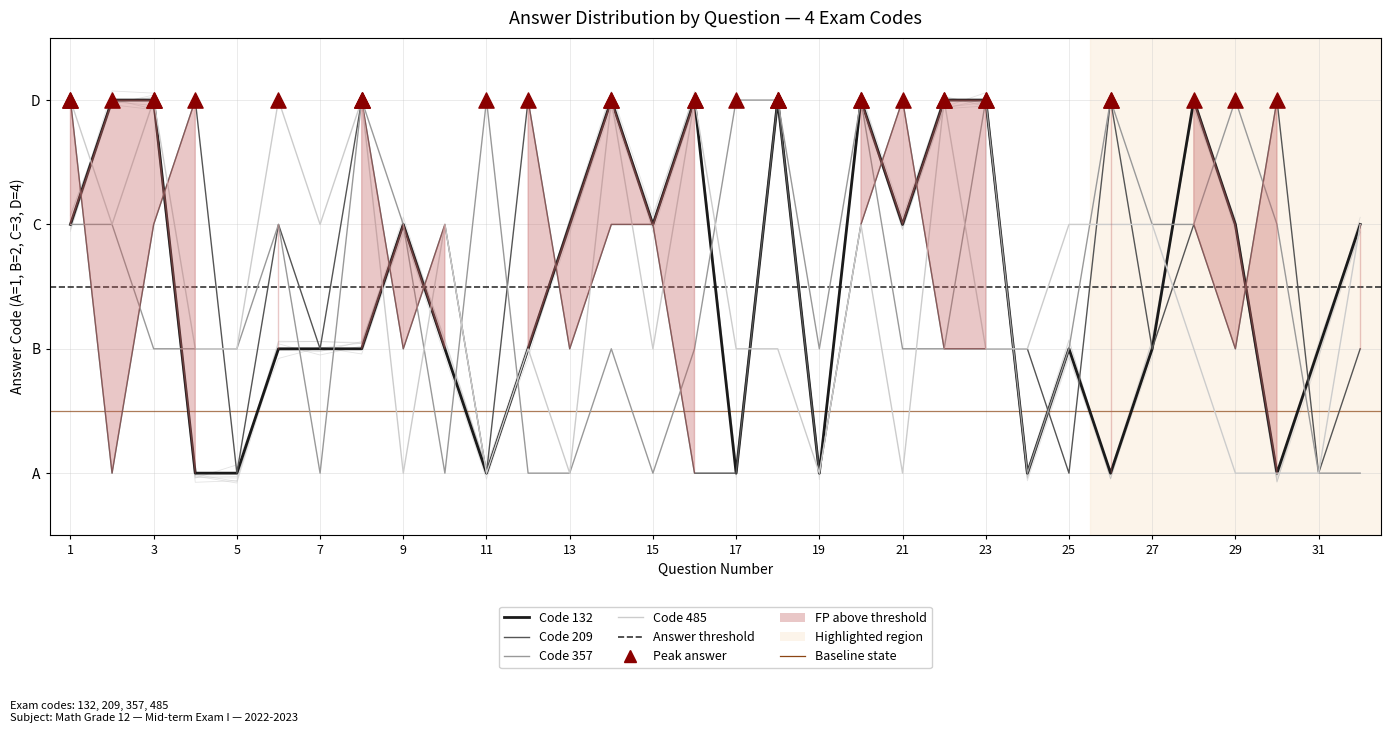

Which series contains the highest Y value?

132